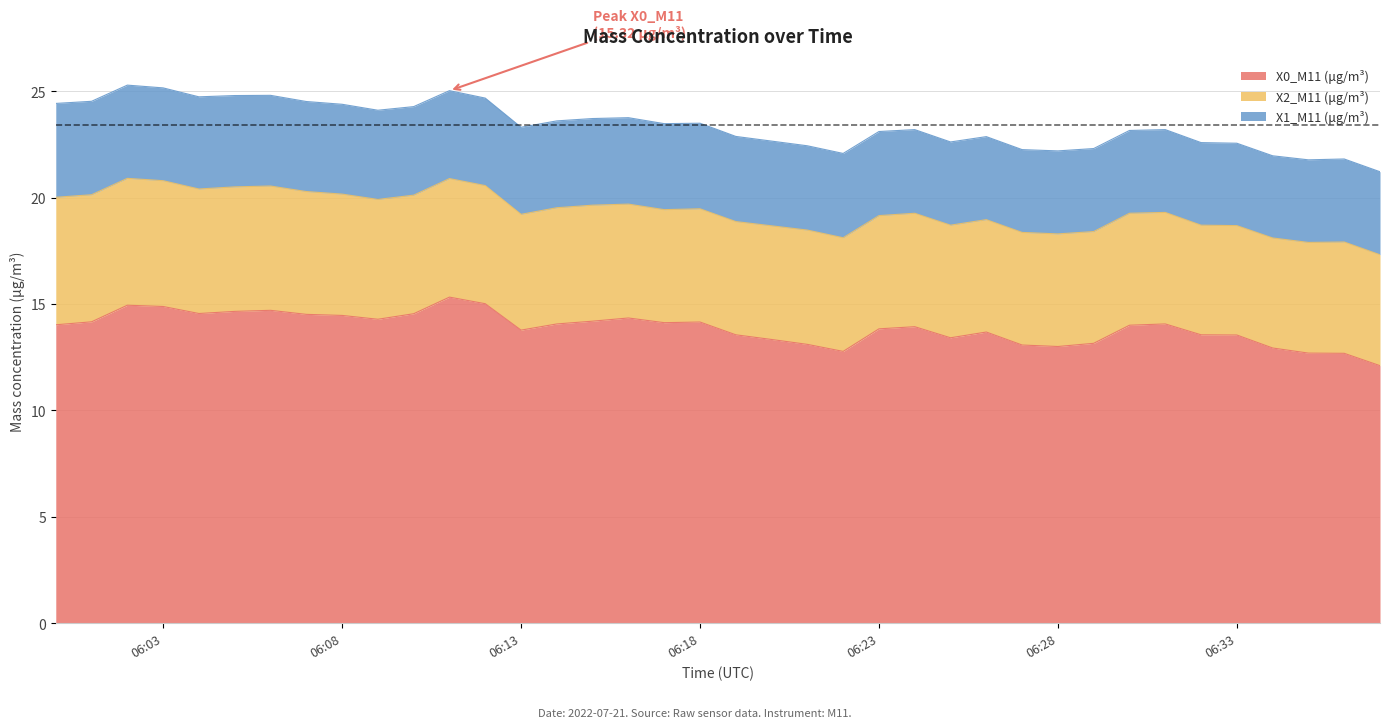

How many lines are shown in the chart?

3